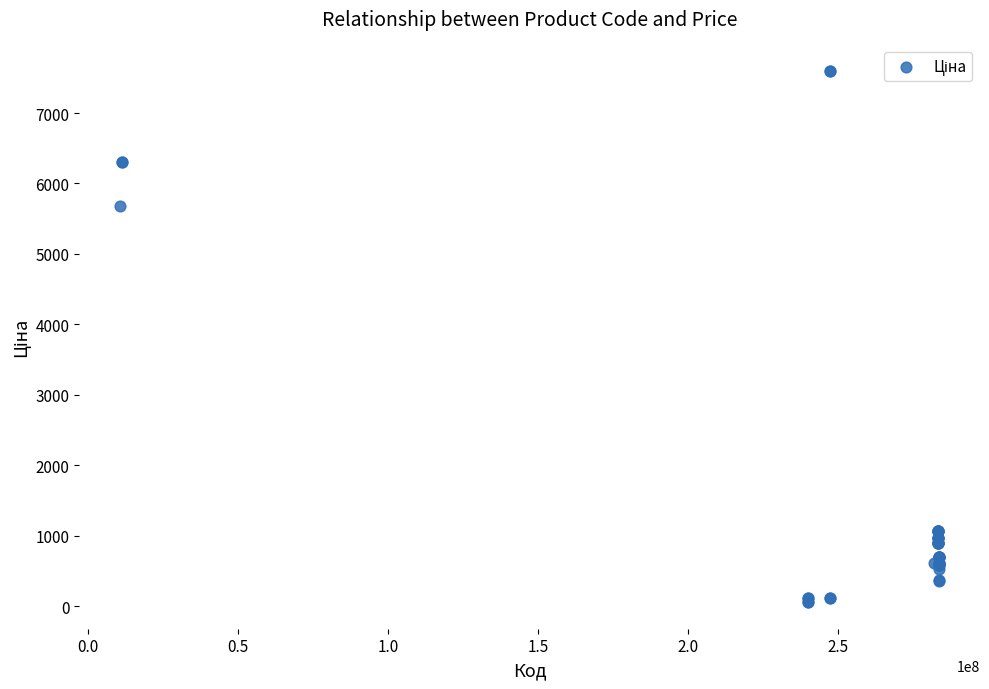

What Y value in the scatter plot is closest to 3826?

5673.8